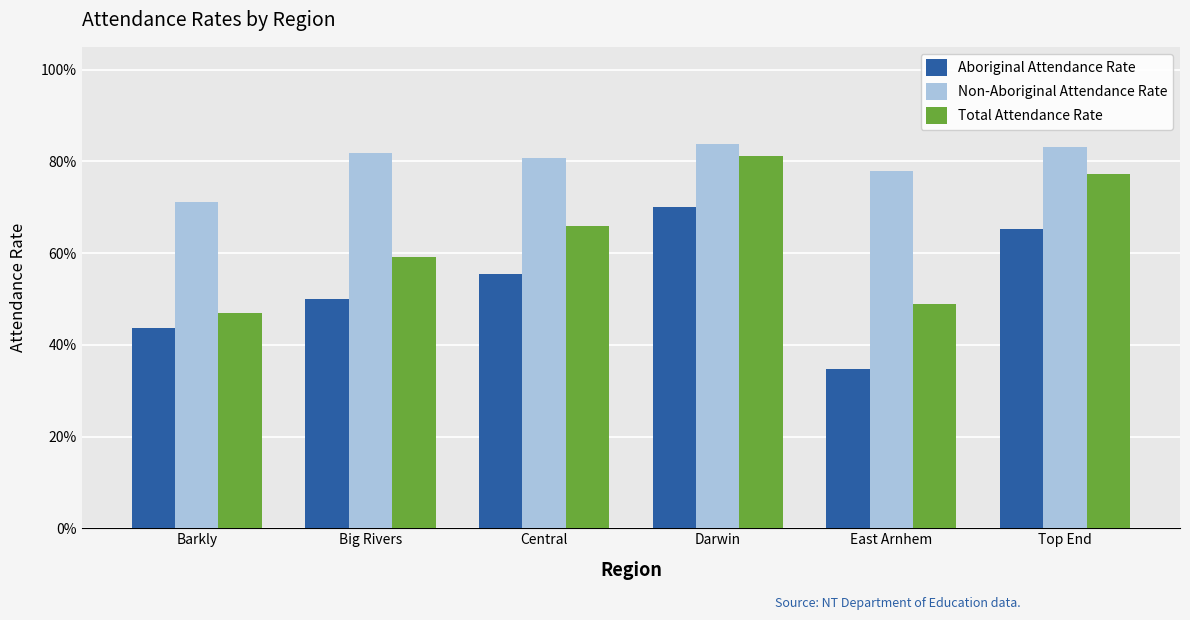

Between Barkly and East Arnhem, which series saw the biggest shift?

Aboriginal Attendance Rate